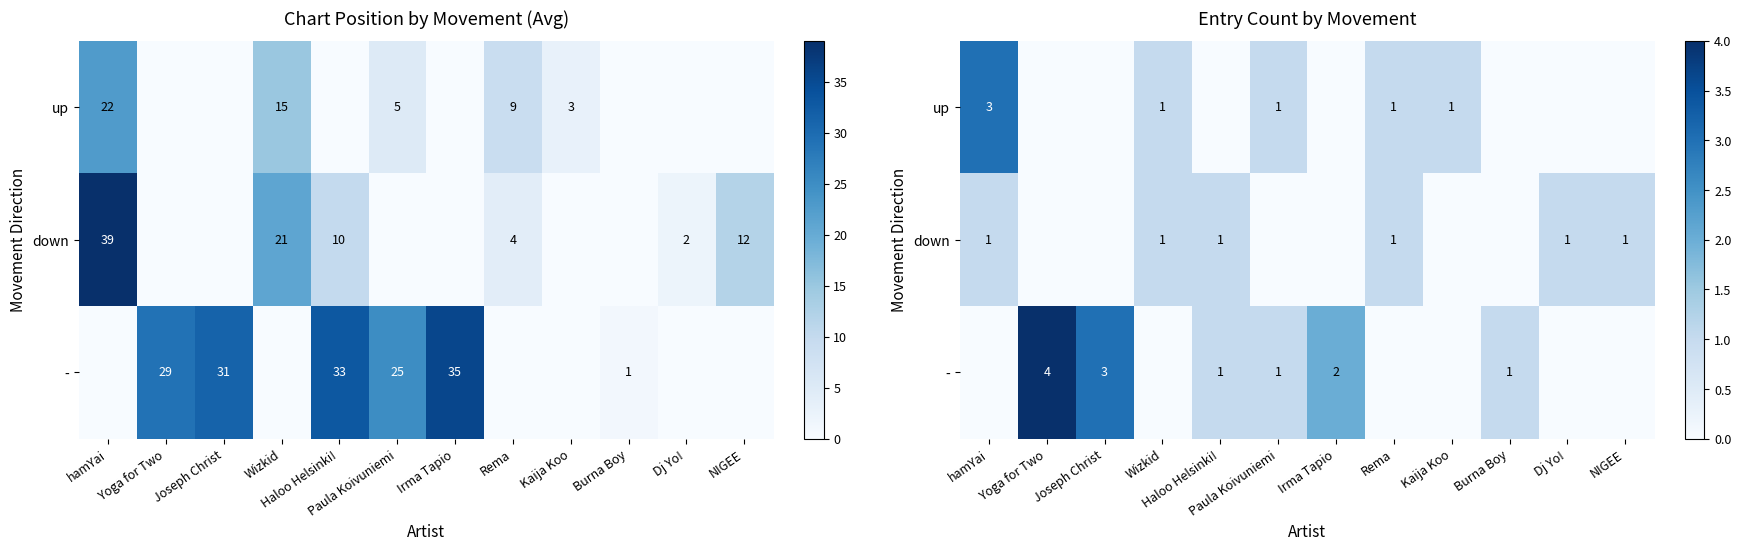

Is the value of down at Joseph Christ greater than the value of - at hamYai?

No